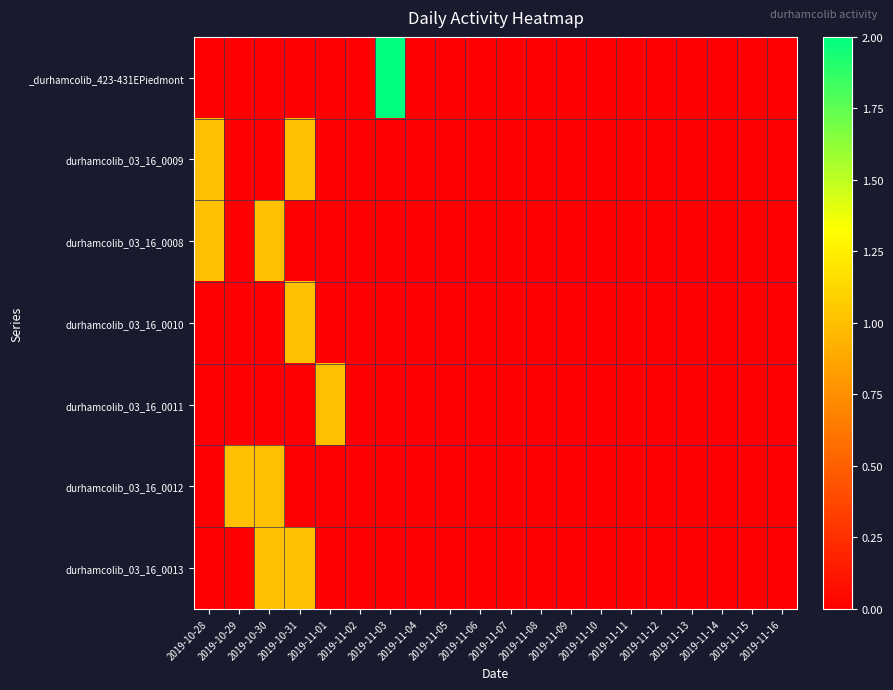

At how many categories does at least one series exceed 1?

1